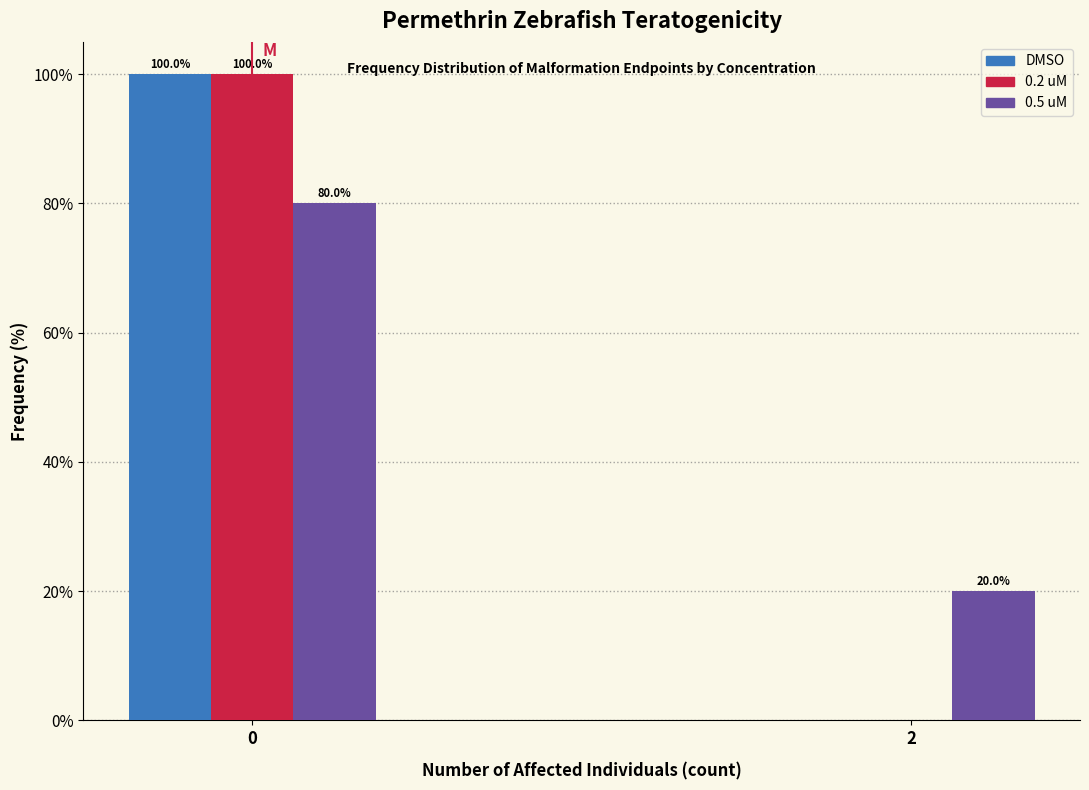

Reading right to left, what are all the values shown in this chart?

DMSO: 2=0	0=100
0.2 uM: 2=0	0=100
0.5 uM: 2=20	0=80